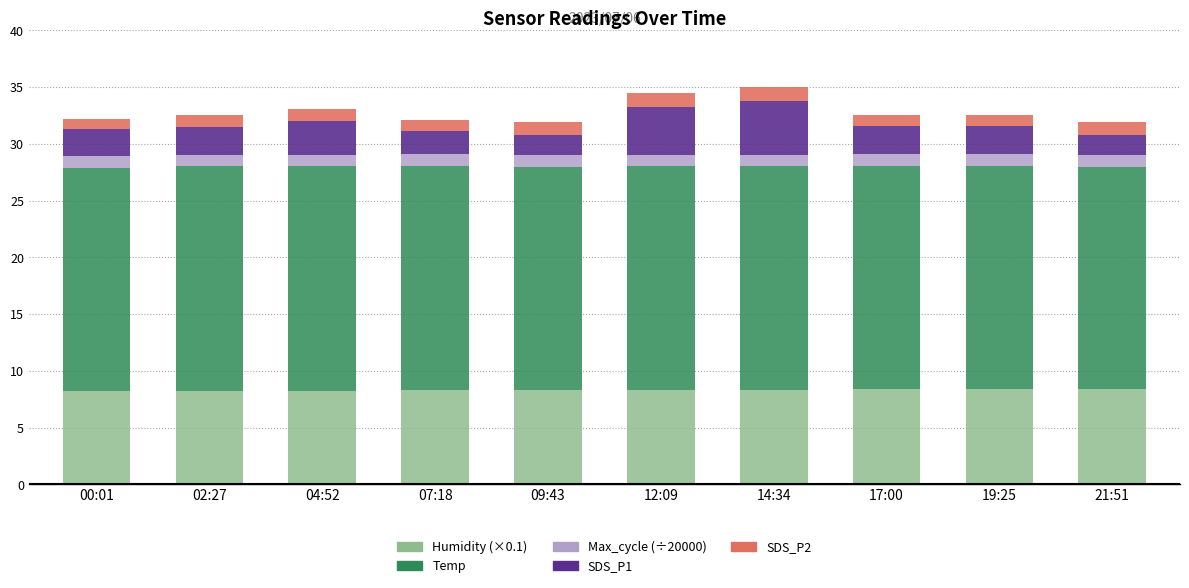

Are the bars horizontal?

No